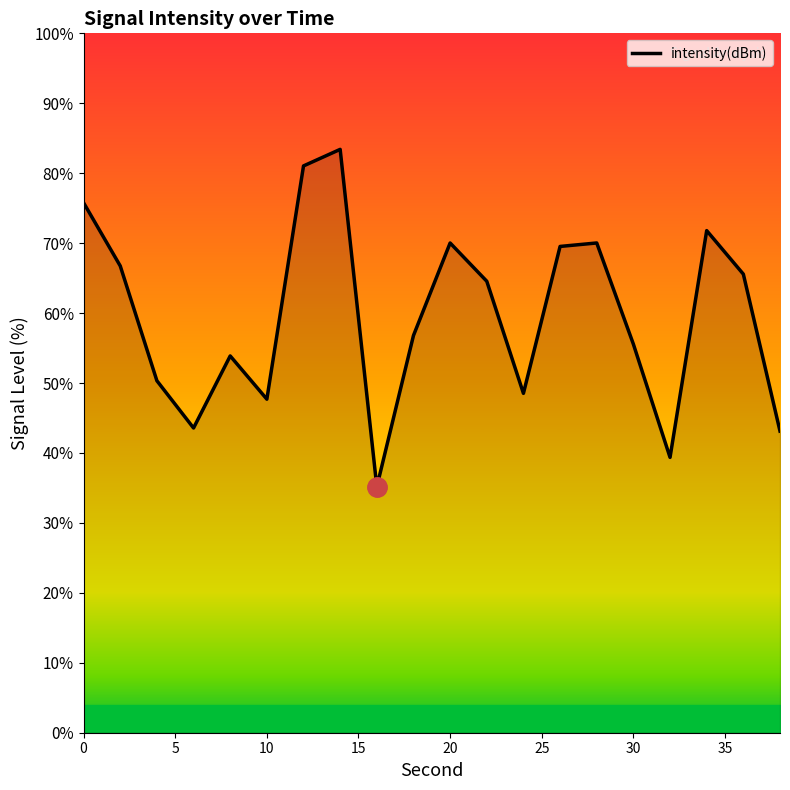

What is the maximum value shown in the chart?

83.4